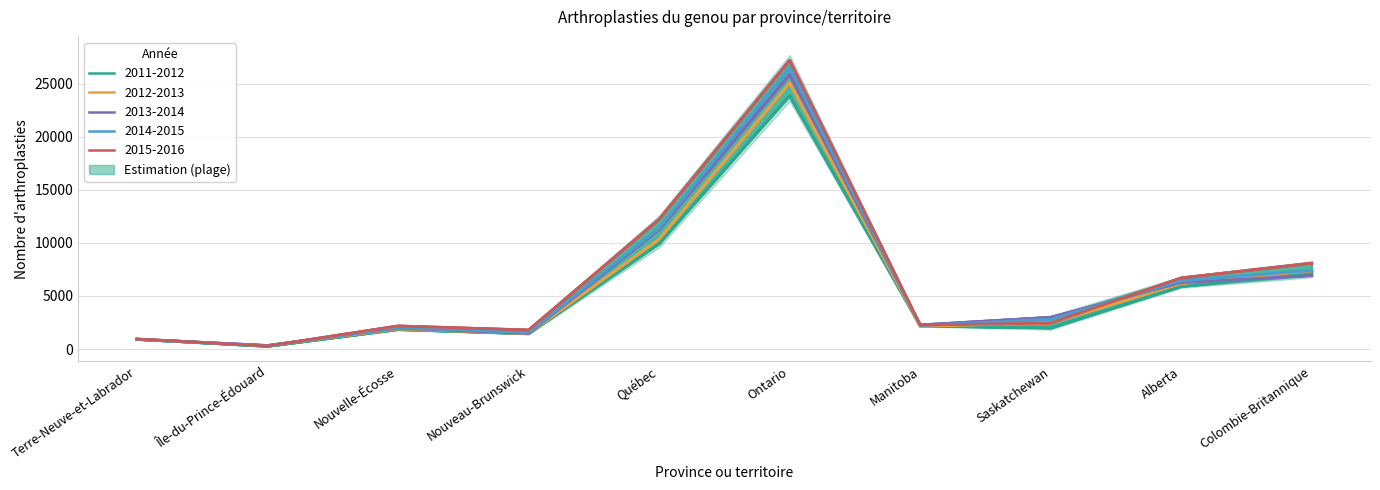

What is the difference between the highest and lowest values at Colombie-Britannique?

1156